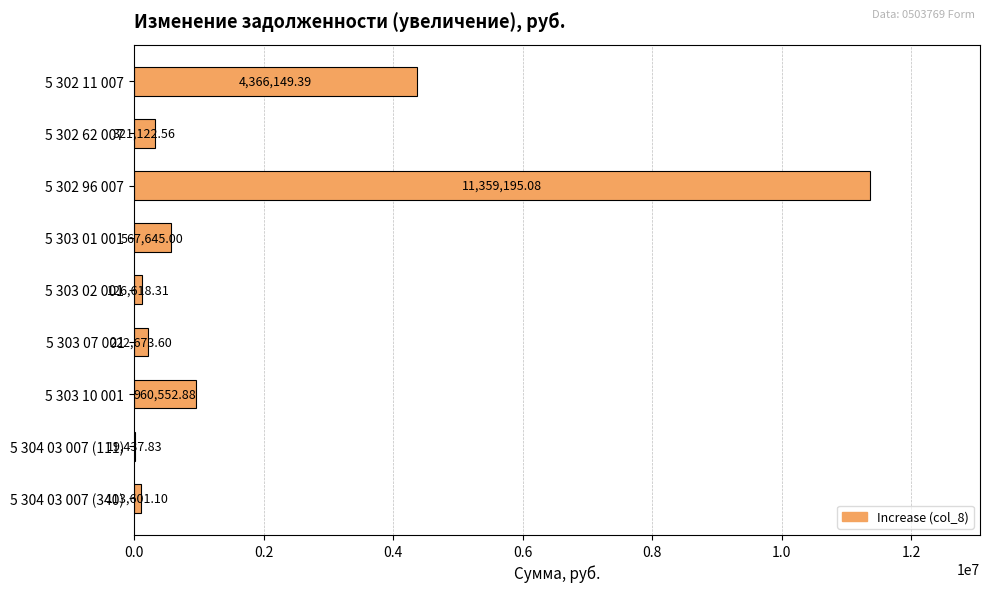

What is the ratio of the value at 5 304 03 007 (340) to the value at 5 303 07 001?

0.5